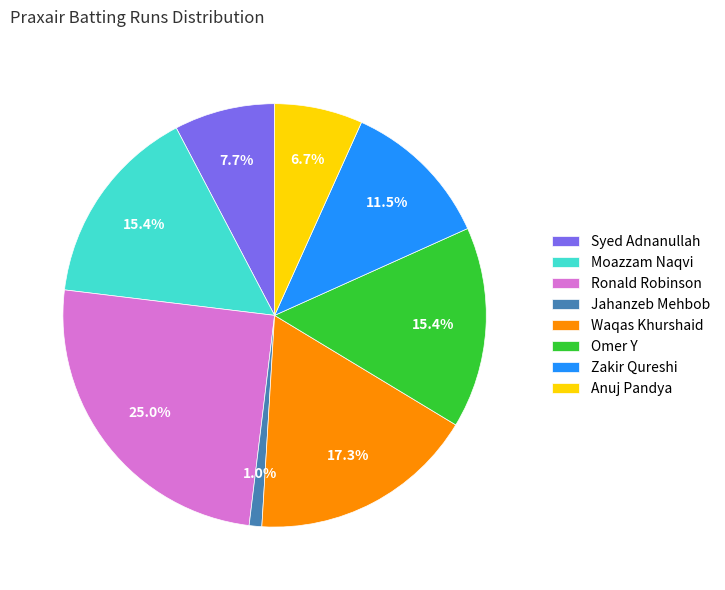

What is the ratio of the value at Ronald Robinson to the value at Zakir Qureshi?

2.2